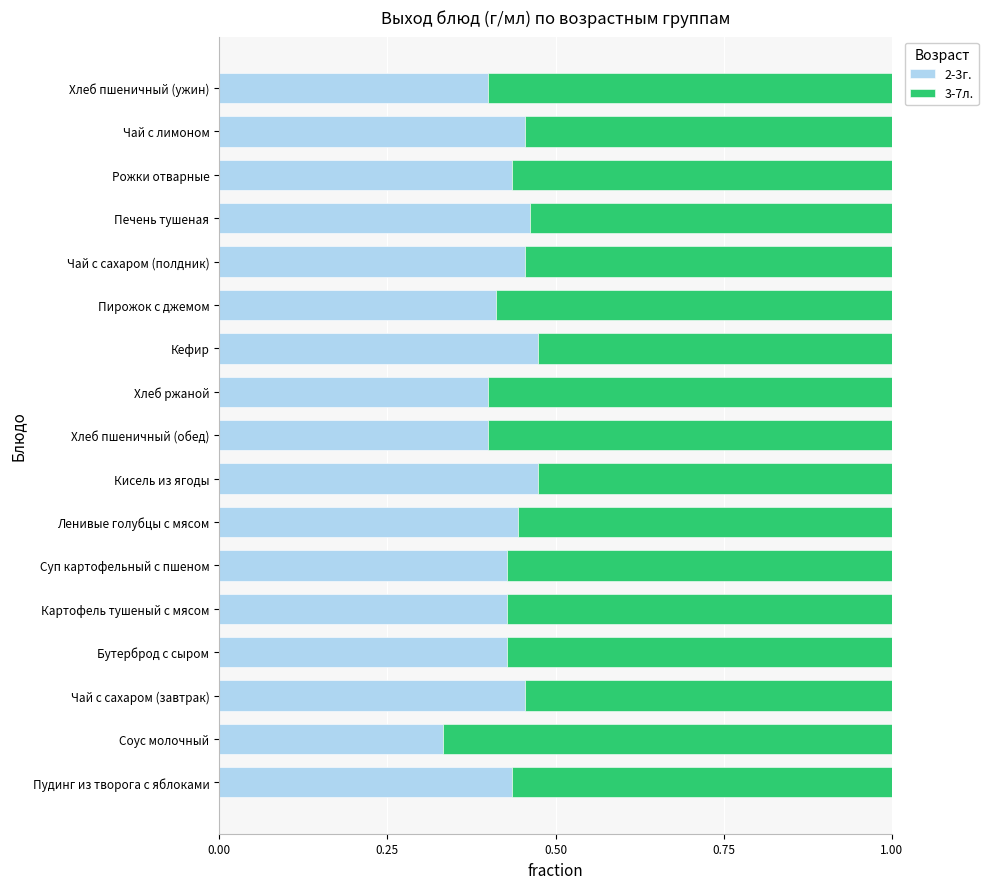

What is the sum of all 2-3г. values?

7.3